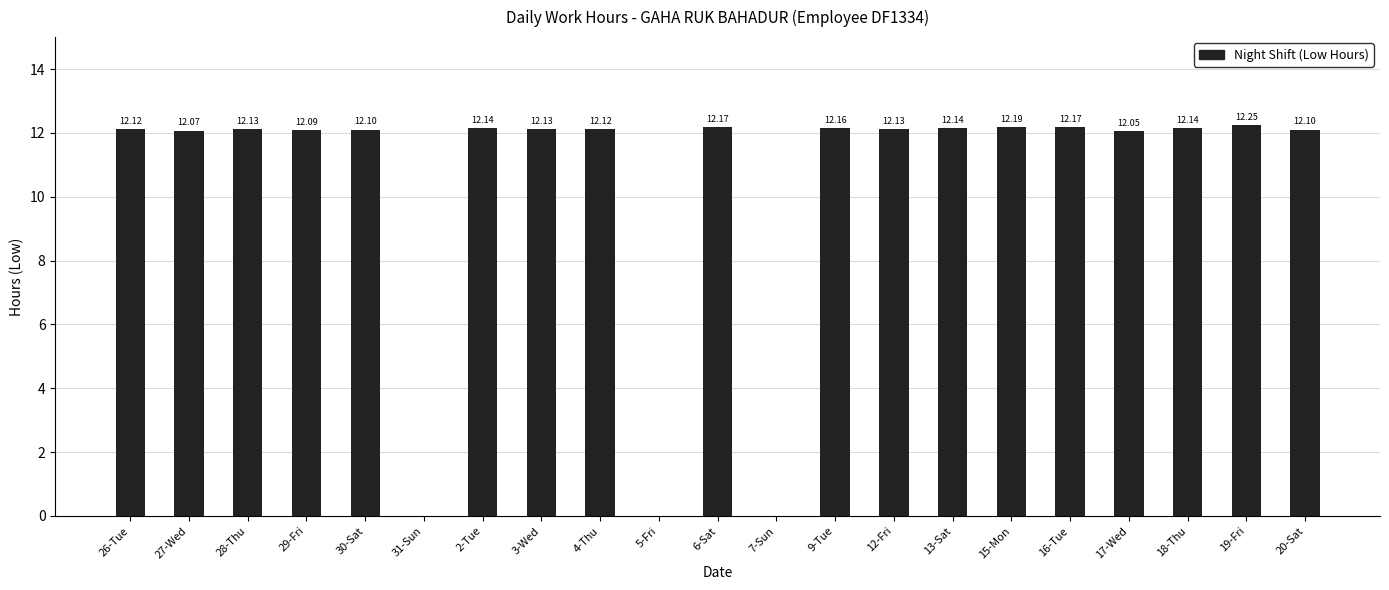

At which label does the data first exceed 12?

26-Tue